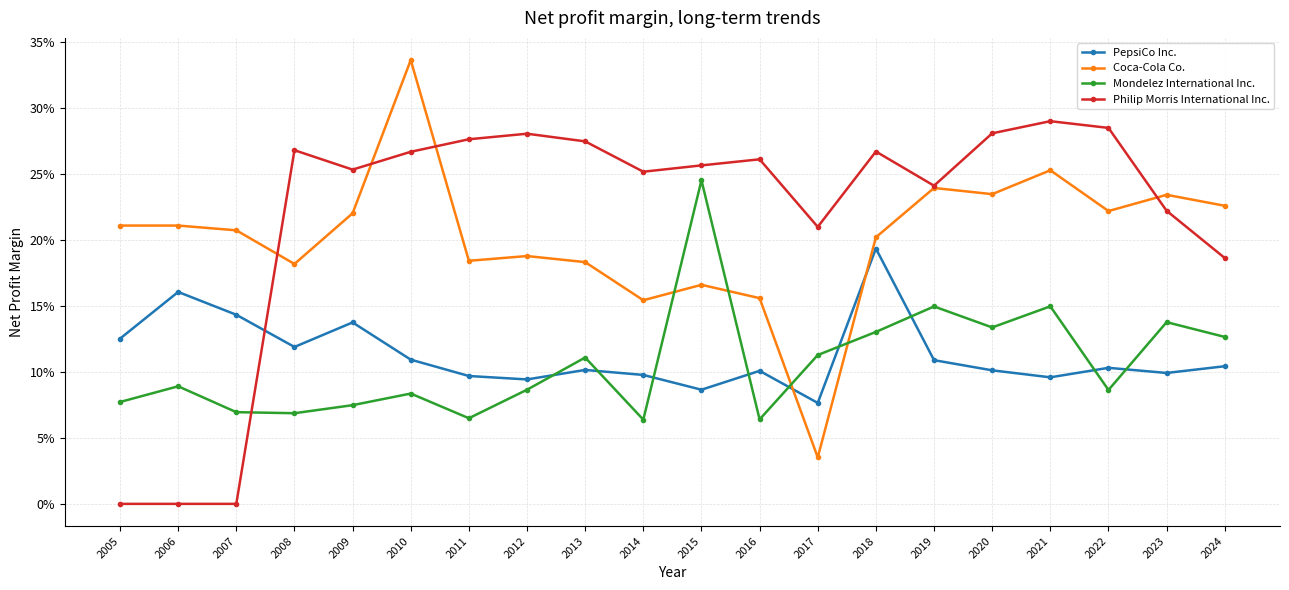

Reading left to right, list all the values displayed in this chart.

PepsiCo Inc.: 2005=0.1	2006=0.2	2007=0.1	2008=0.1	2009=0.1	2010=0.1	2011=0.1	2012=0.1	2013=0.1	2014=0.1	2015=0.1	2016=0.1	2017=0.1	2018=0.2	2019=0.1	2020=0.1	2021=0.1	2022=0.1	2023=0.1	2024=0.1
Coca-Cola Co.: 2005=0.2	2006=0.2	2007=0.2	2008=0.2	2009=0.2	2010=0.3	2011=0.2	2012=0.2	2013=0.2	2014=0.2	2015=0.2	2016=0.2	2017=0.0	2018=0.2	2019=0.2	2020=0.2	2021=0.3	2022=0.2	2023=0.2	2024=0.2
Mondelez International Inc.: 2005=0.1	2006=0.1	2007=0.1	2008=0.1	2009=0.1	2010=0.1	2011=0.1	2012=0.1	2013=0.1	2014=0.1	2015=0.2	2016=0.1	2017=0.1	2018=0.1	2019=0.1	2020=0.1	2021=0.1	2022=0.1	2023=0.1	2024=0.1
Philip Morris International Inc.: 2005=0.0	2006=0.0	2007=0.0	2008=0.3	2009=0.3	2010=0.3	2011=0.3	2012=0.3	2013=0.3	2014=0.3	2015=0.3	2016=0.3	2017=0.2	2018=0.3	2019=0.2	2020=0.3	2021=0.3	2022=0.3	2023=0.2	2024=0.2